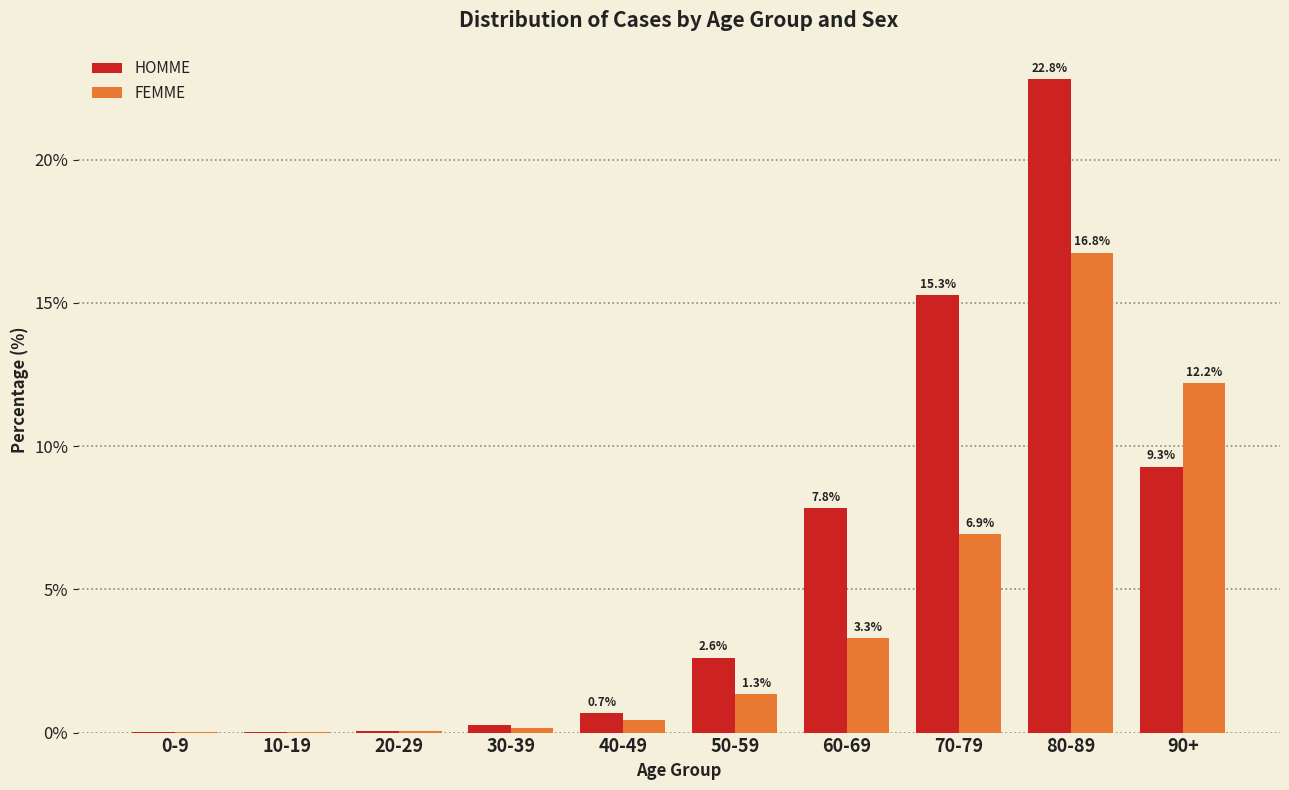

At which category is the sum across all series the highest?

80-89